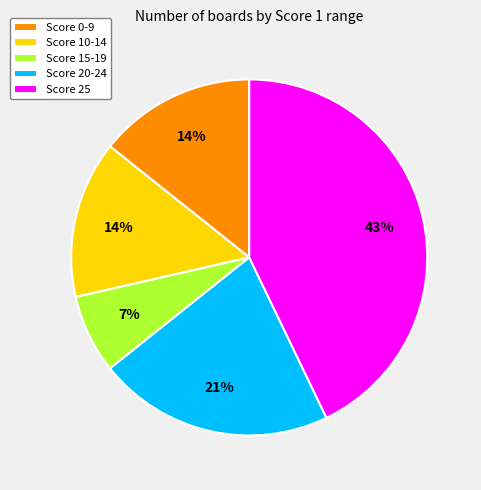

Which slice is the largest?

Score 25